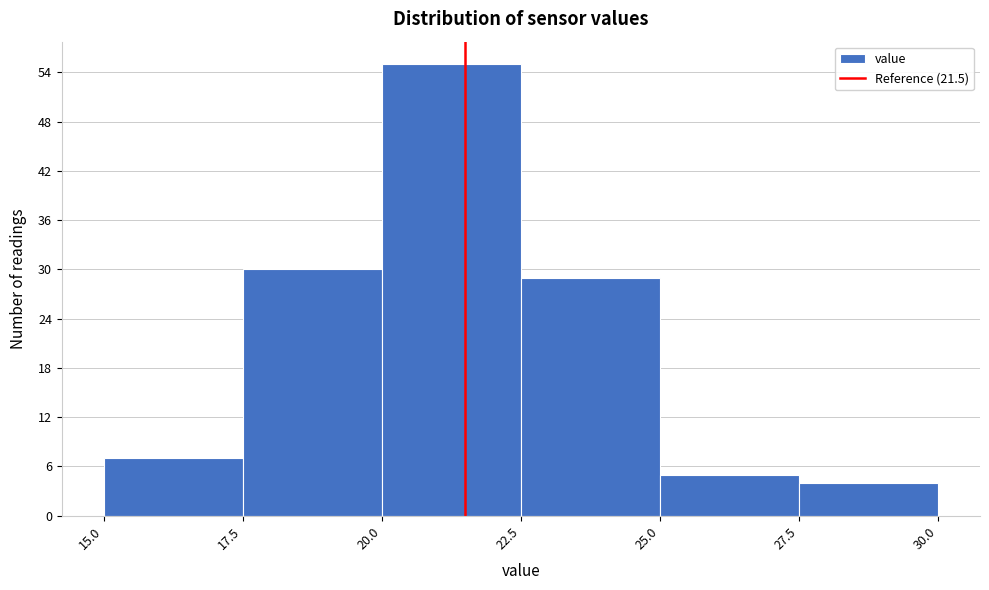

Reading left to right, transcribe this chart: for each bar, give the range it covers on the x-axis and its height. The values are not printed on the chart, so give them approximately, as read against the axis.

15.0 to 17.5: 7
17.5 to 20.0: 30
20.0 to 22.5: 55
22.5 to 25.0: 29
25.0 to 27.5: 5
27.5 to 30.0: 4